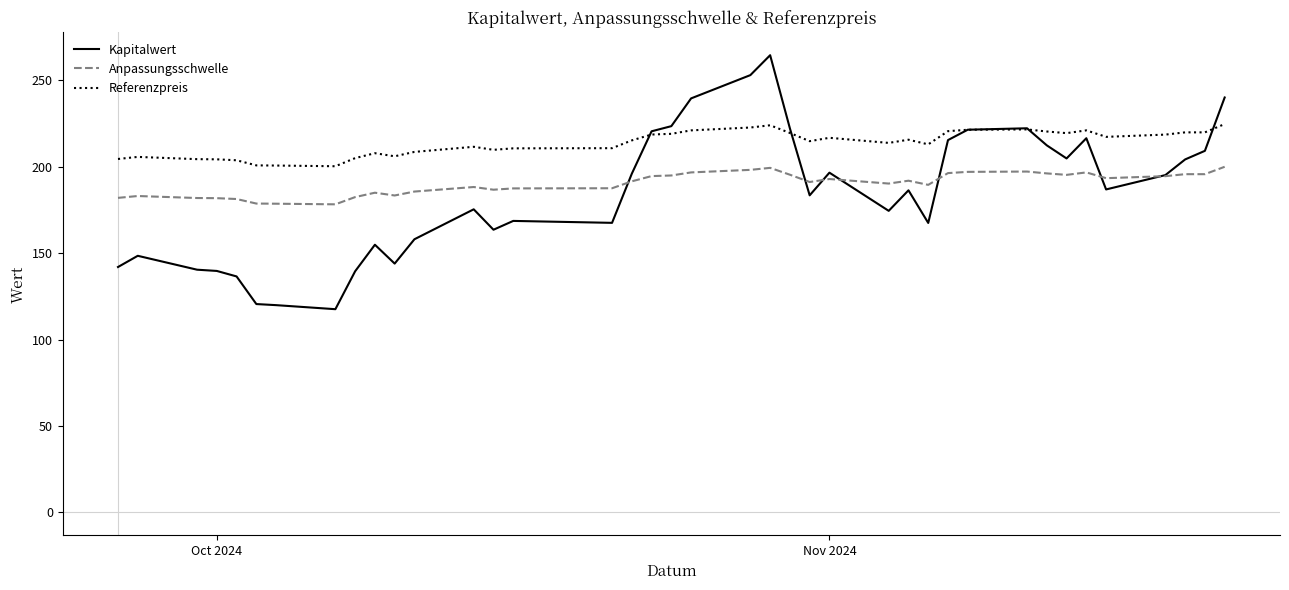

What is the minimum value shown in the chart?

117.6